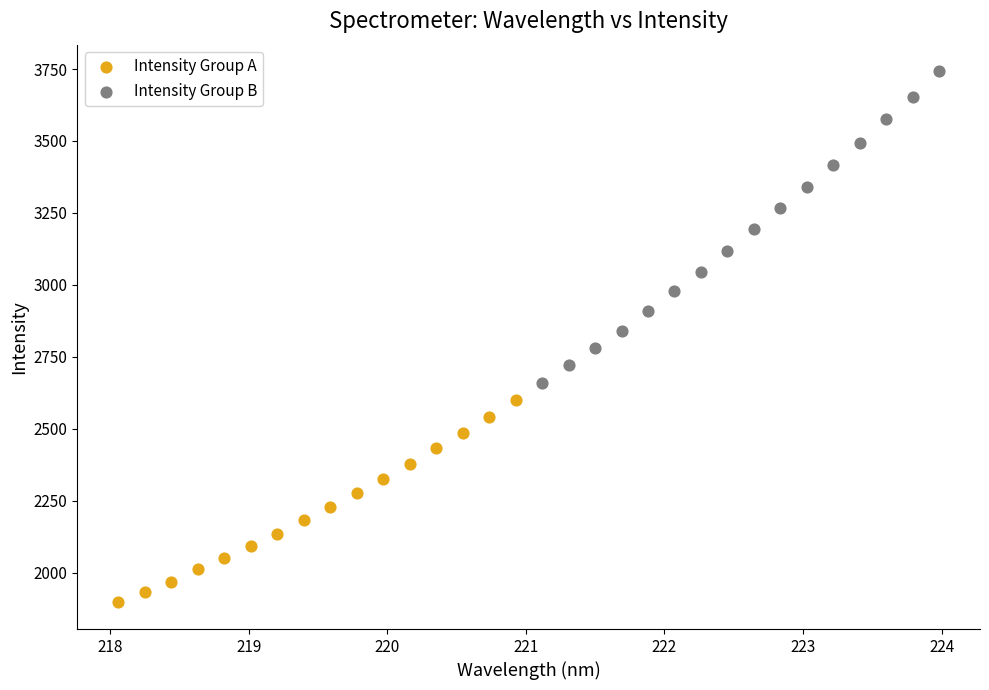

Which series reaches the maximum Y coordinate?

Intensity Group B